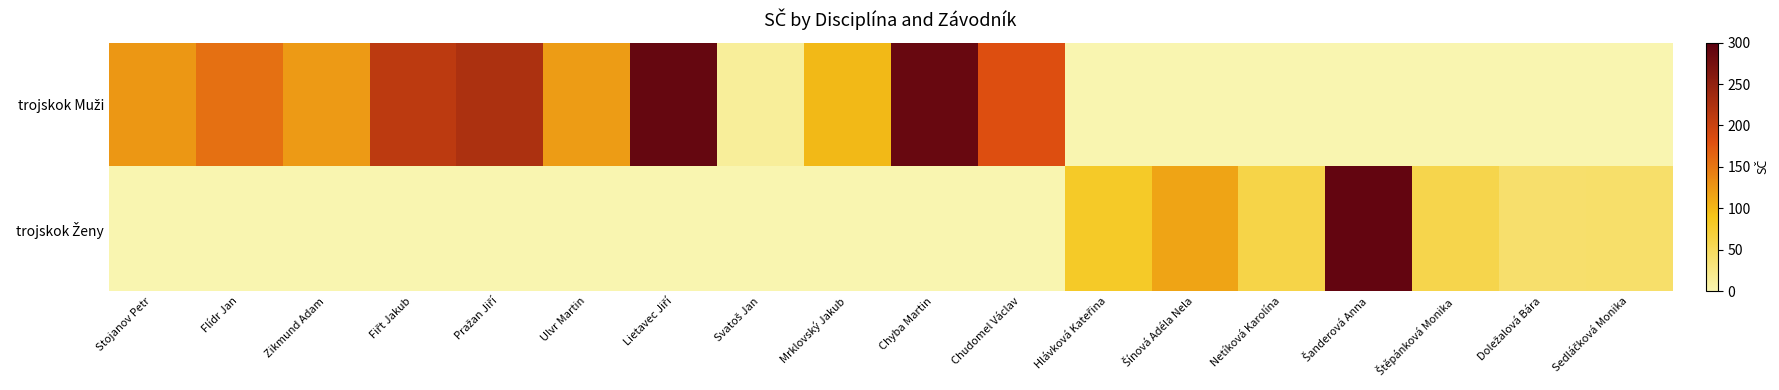

Is it true that Svatoš Jan equals 5 at 2?

False